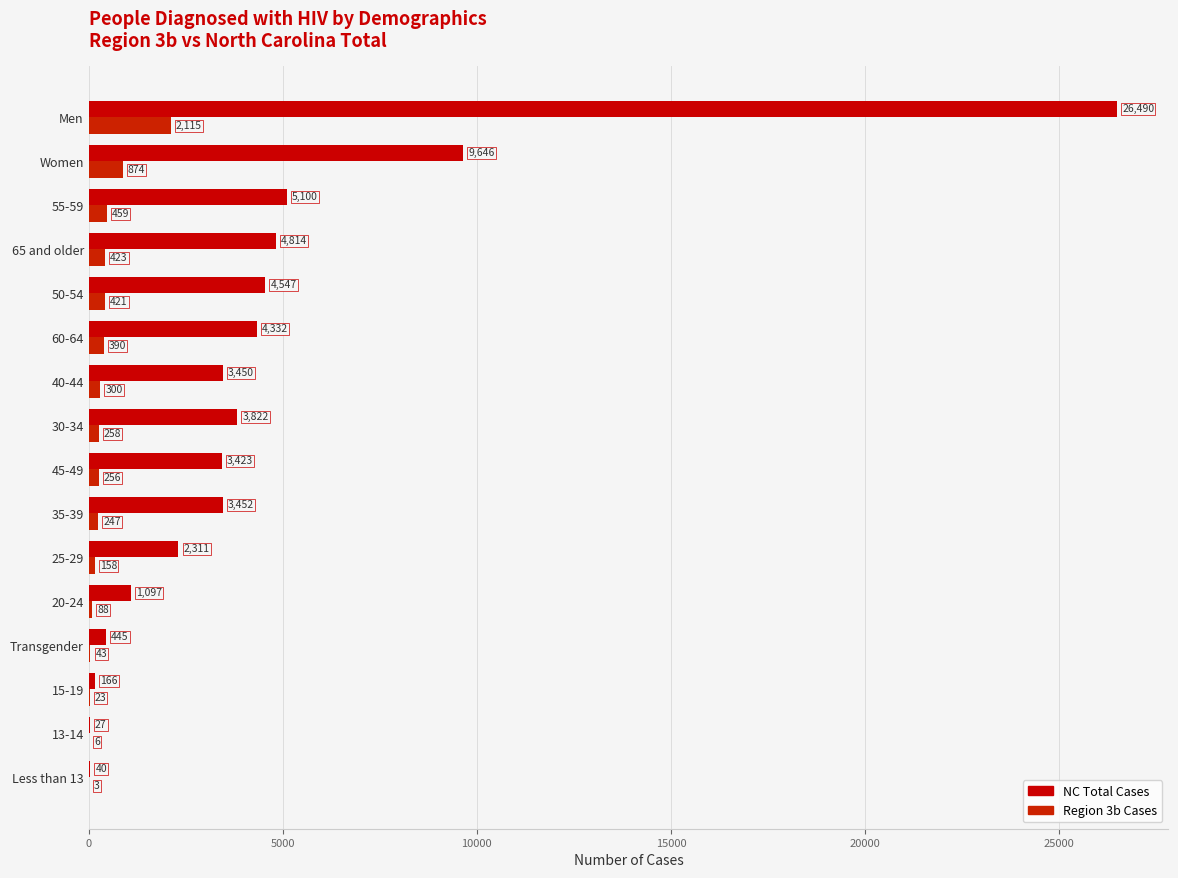

Which series has the largest range (max minus min)?

NC Total Cases